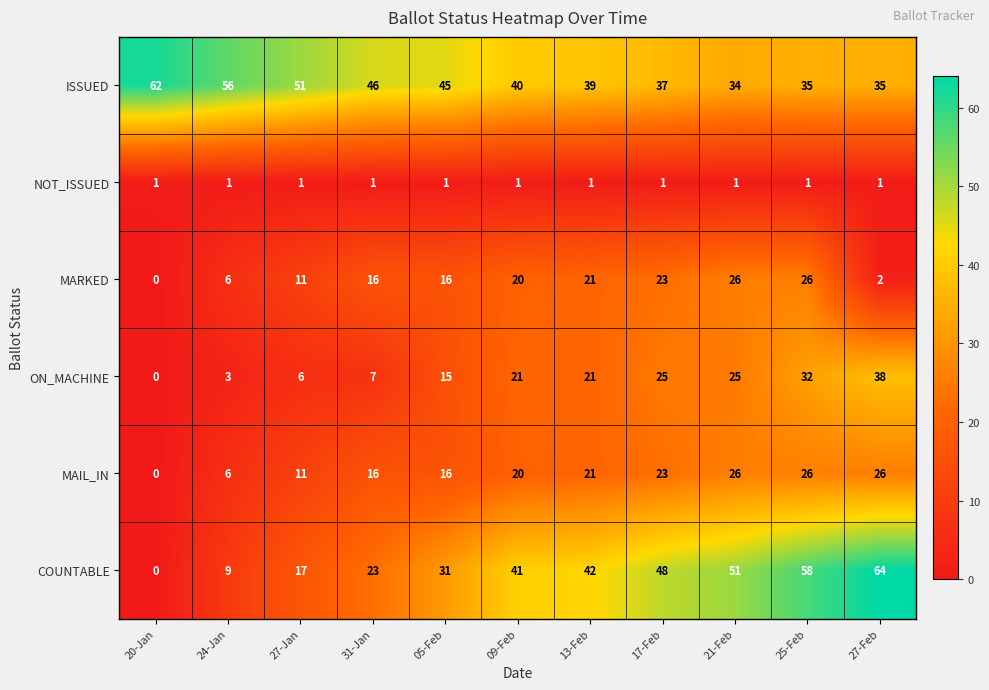

How many positive values does the ON_MACHINE series have?

10